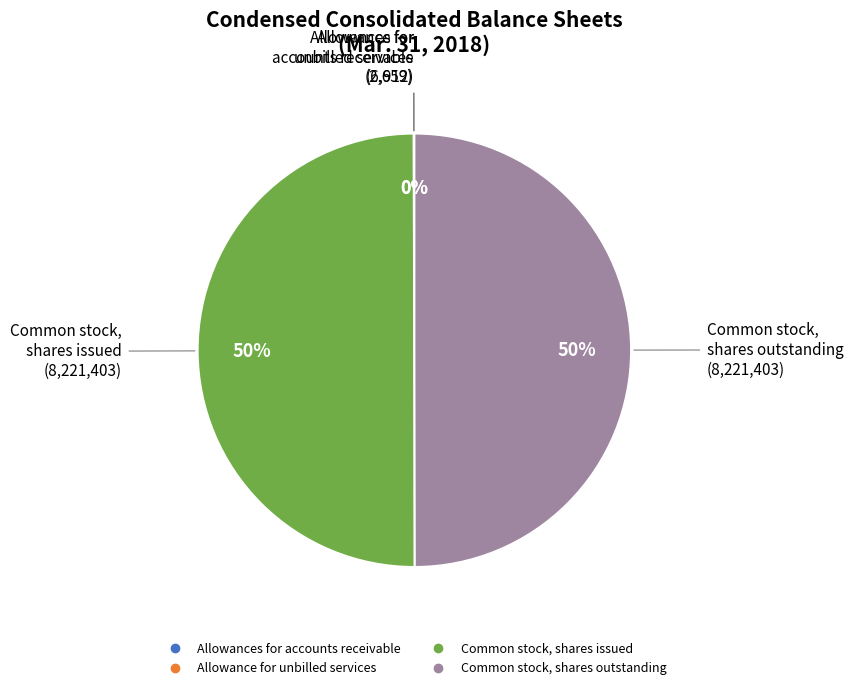

True or false: Common stock, shares outstanding accounts for 40% of the total.

False